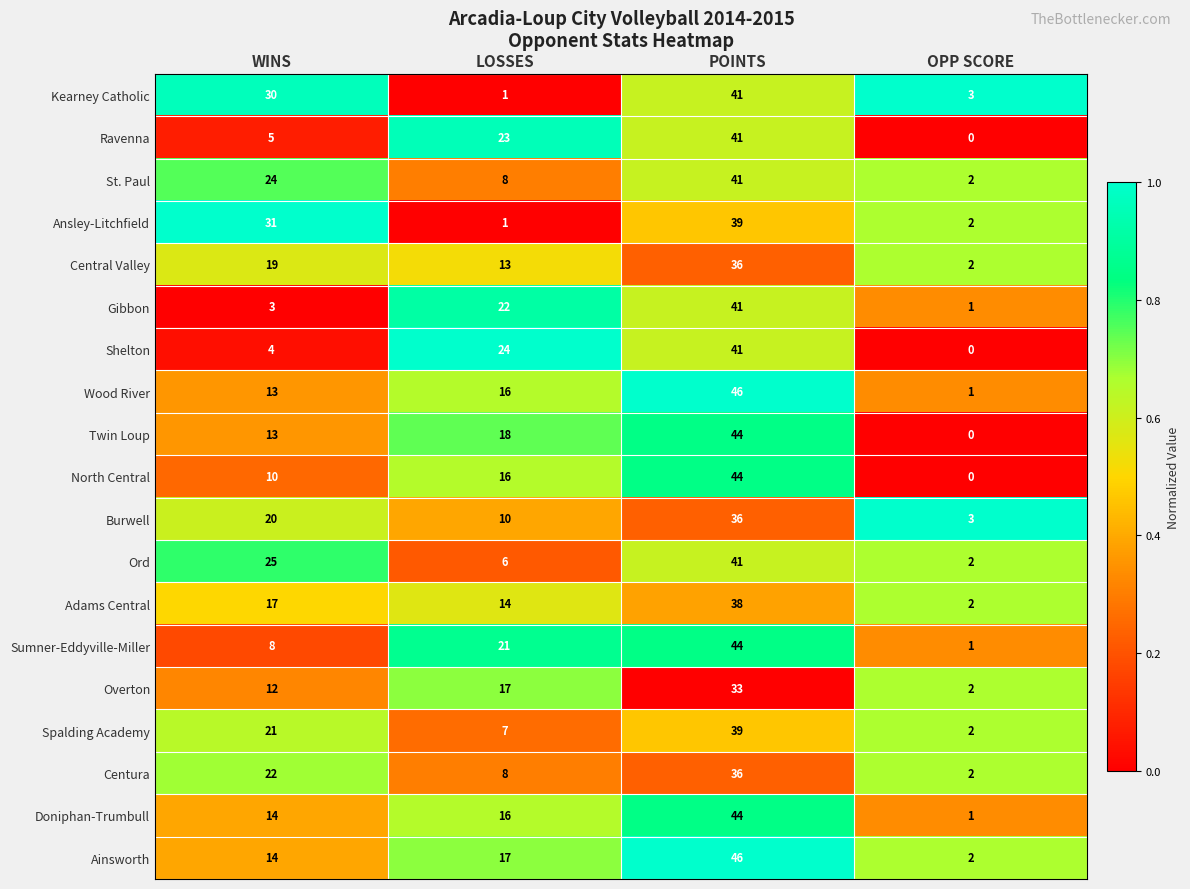

What is the maximum value shown in the chart?

46